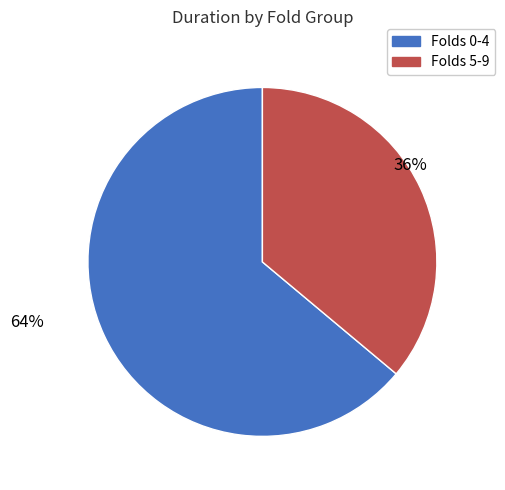

Is there a majority slice in this chart?

Yes